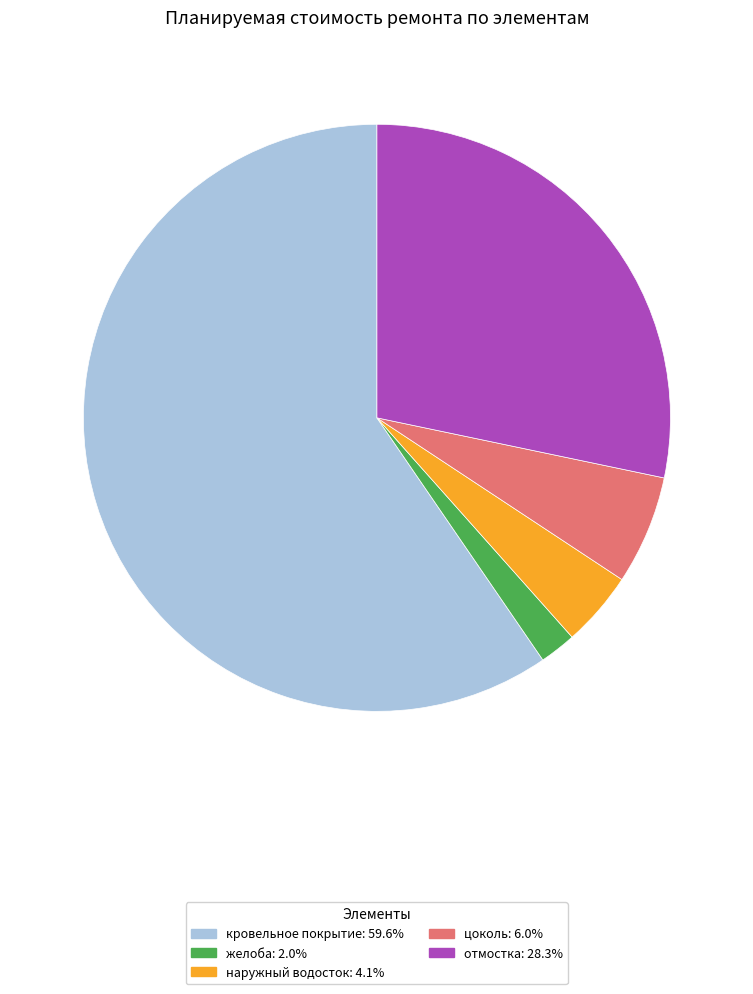

Combined, do наружный водосток and отмостка account for over 50%?

No